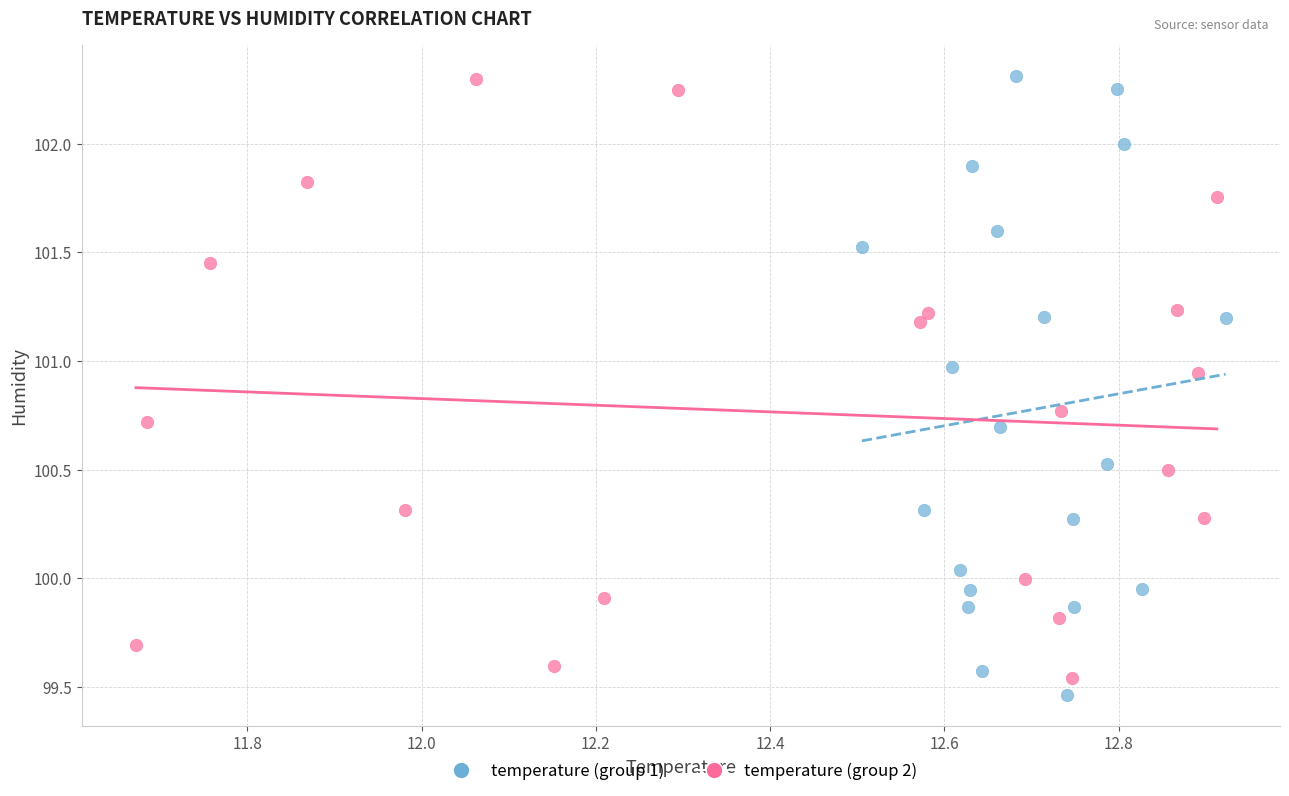

What are all the series names shown in the legend?

temperature (group 1), temperature (group 2)